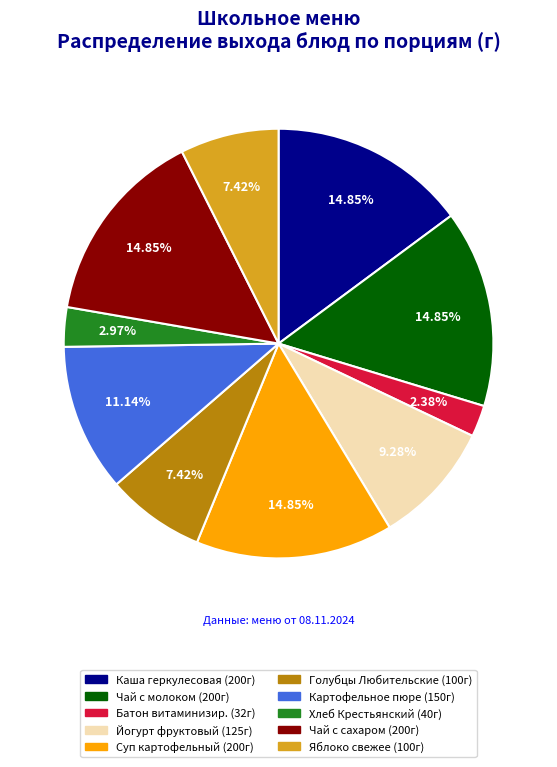

To the nearest percent, what percentage of the pie is Батон витаминизированный?

2%